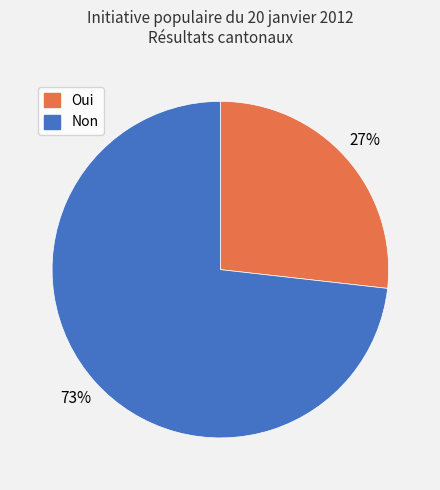

Is it true that Oui is 27% of the pie?

True